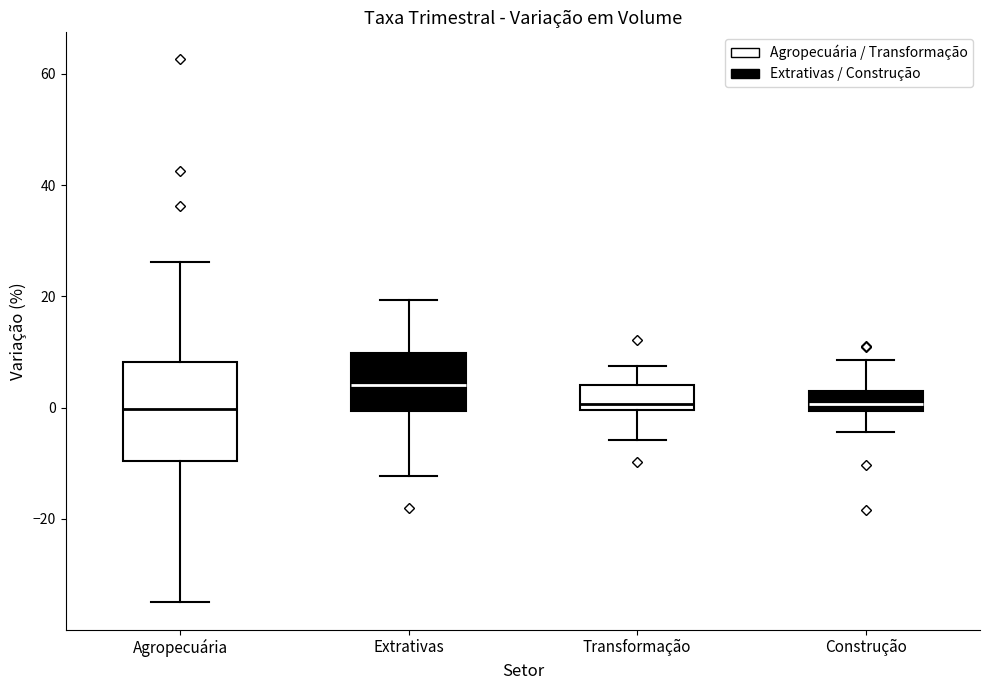

Reading left to right, read every box against the y-axis: the position of its median line, the range the box covers, and the ends of its whiskers. The values are not printed on the chart, so give them approximately, as read against the axis.

Agropecuária: median 0, box -10 to 8, whiskers -36 to 26
Extrativas: median 4, box 0 to 10, whiskers -12 to 20
Transformação: median 0 (just above the box's lower edge), box 0 to 4, whiskers -6 to 8
Construção: median 0 (inside the box), box 0 to 4, whiskers -4 to 8